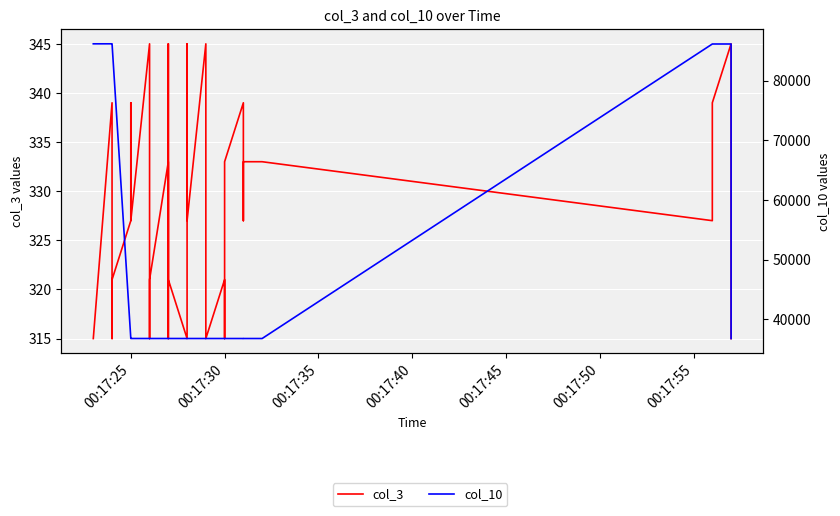

What are all the series names shown in the legend?

col_3, col_10